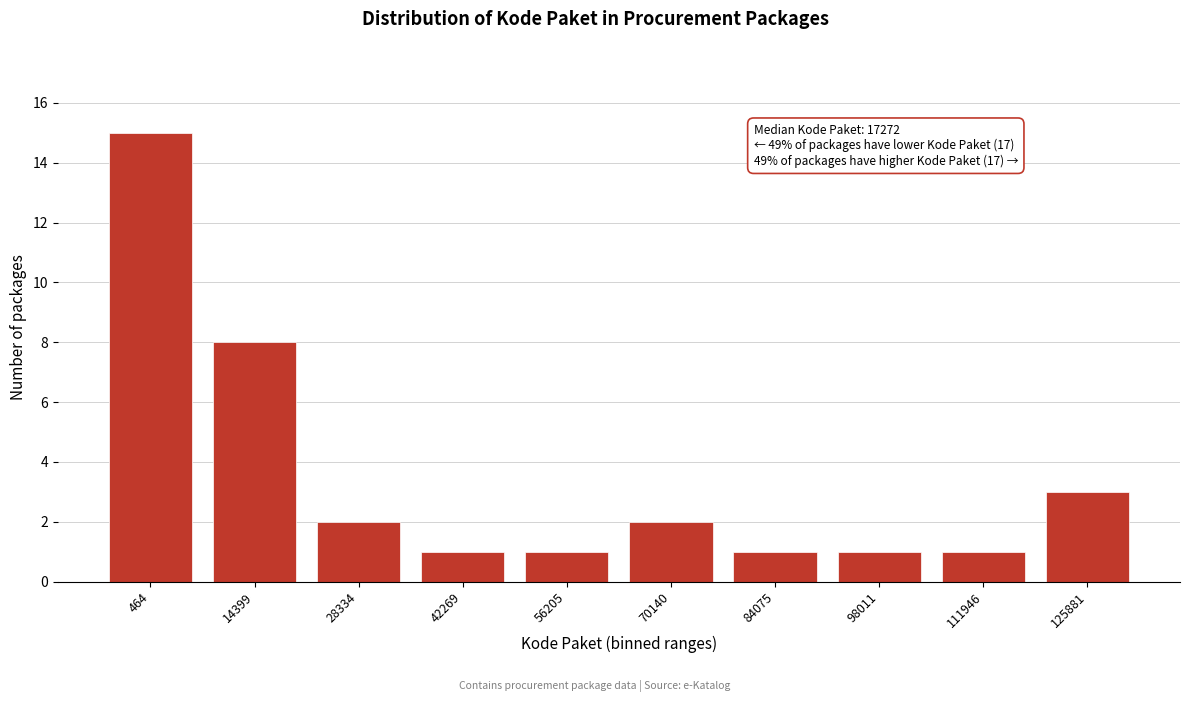

Reading left to right, list all the values displayed in this chart.

464=15	14399=8	28334=2	42269=1	56205=1	70140=2	84075=1	98011=1	111946=1	125881=3